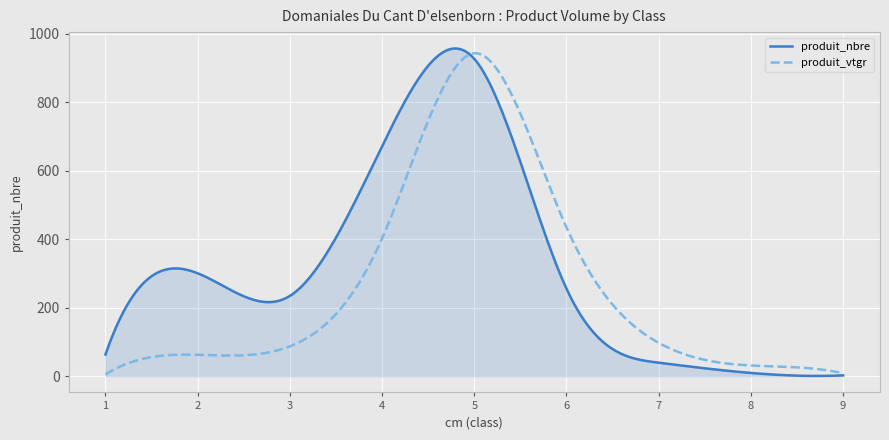

In produit_vtgr, how many points are higher than both neighbors (excluding endpoints)?

2